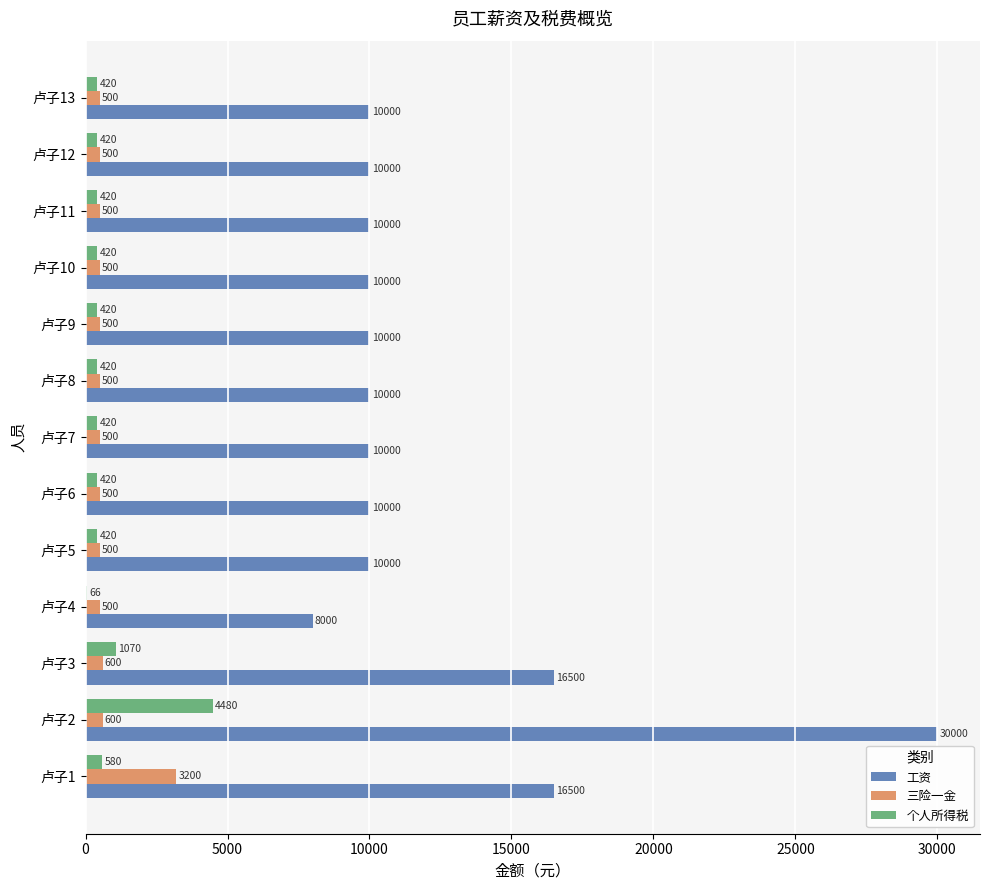

How many series are shown in this chart?

3